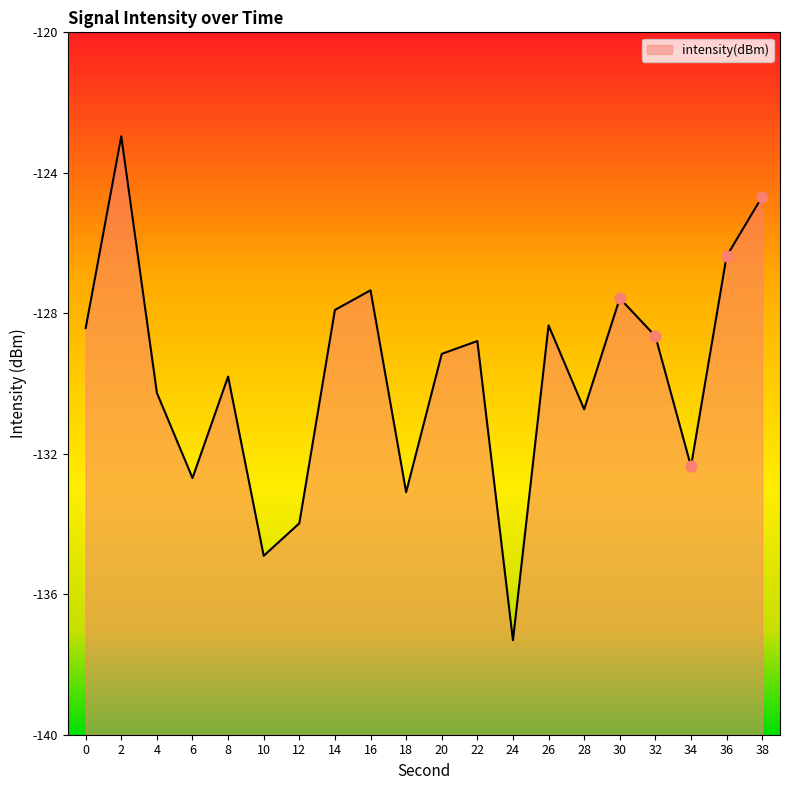

What is the change in value from 2 to 32?

-5.7